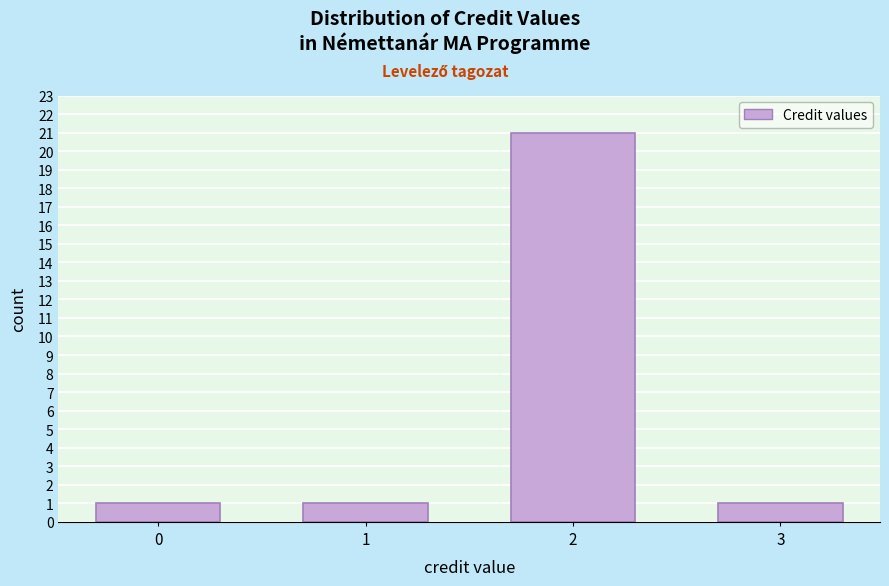

Reading left to right, list all the values displayed in this chart.

0=1	1=1	2=21	3=1